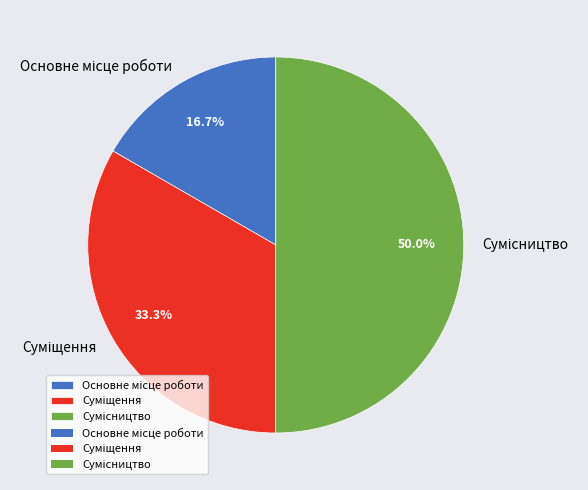

True or false: Сумісництво accounts for 50% of the total.

True